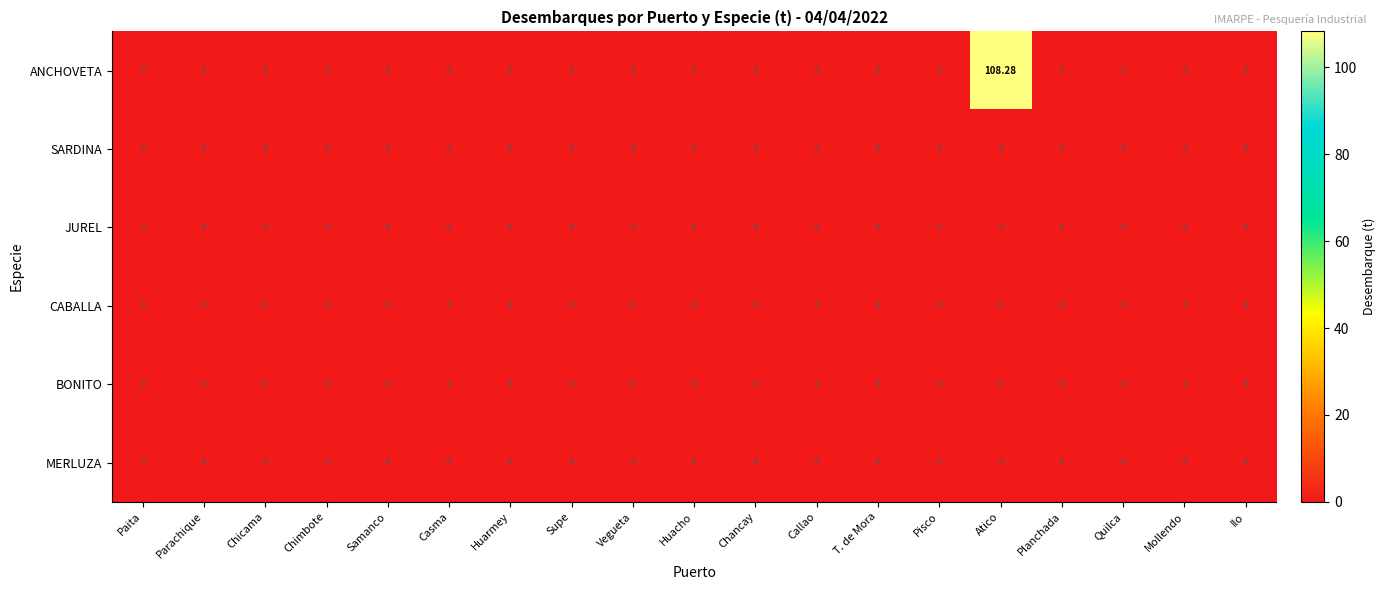

Which category has the highest value across all series?

Atico